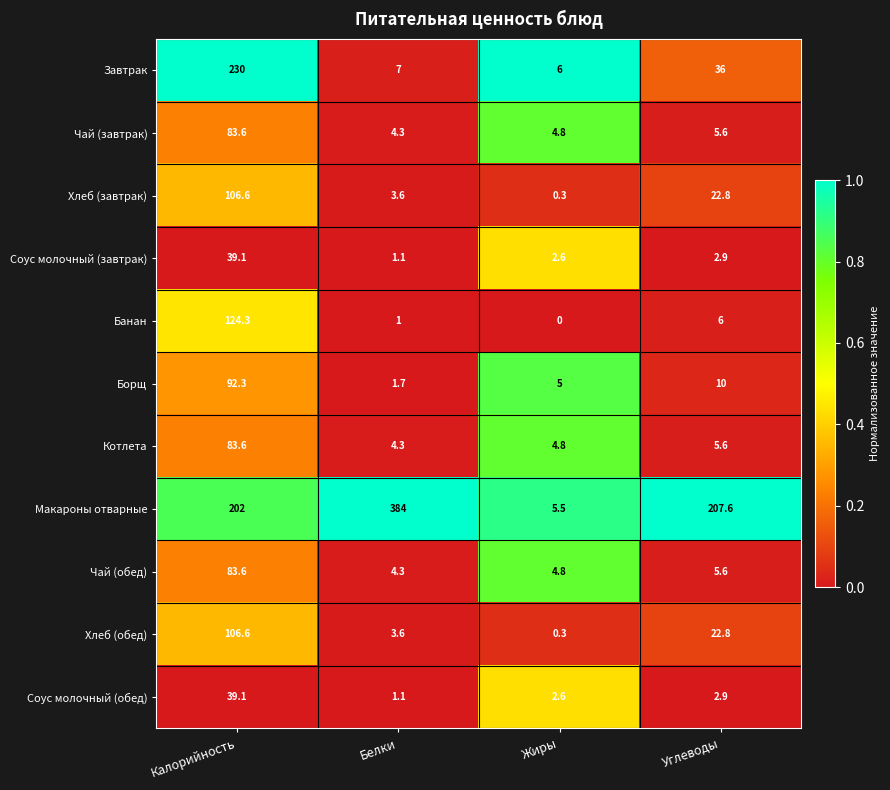

What is the total value across all series at Белки?

416.0